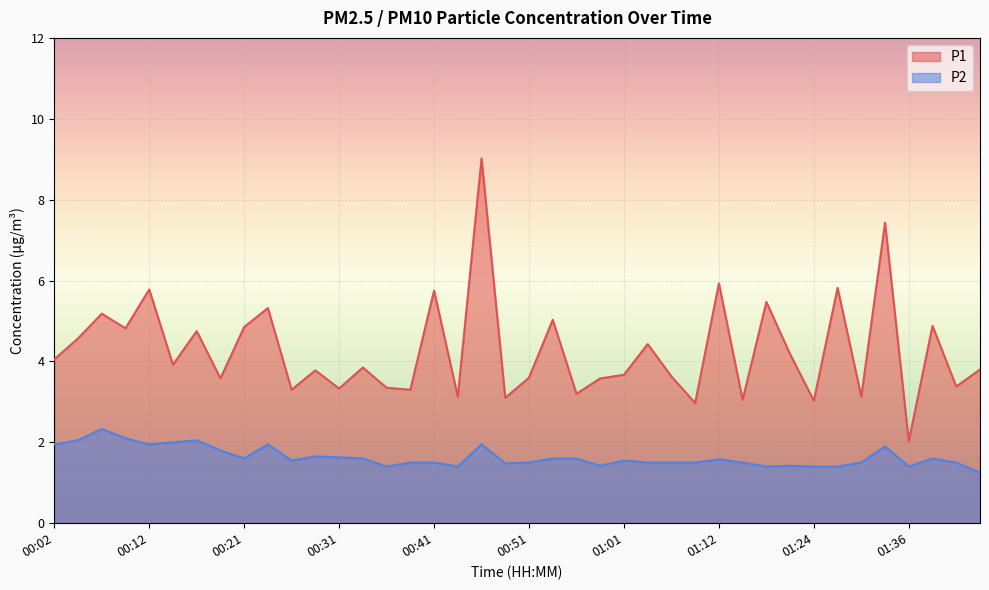

What is the value of the P2 point at the 34th from the left?

1.4